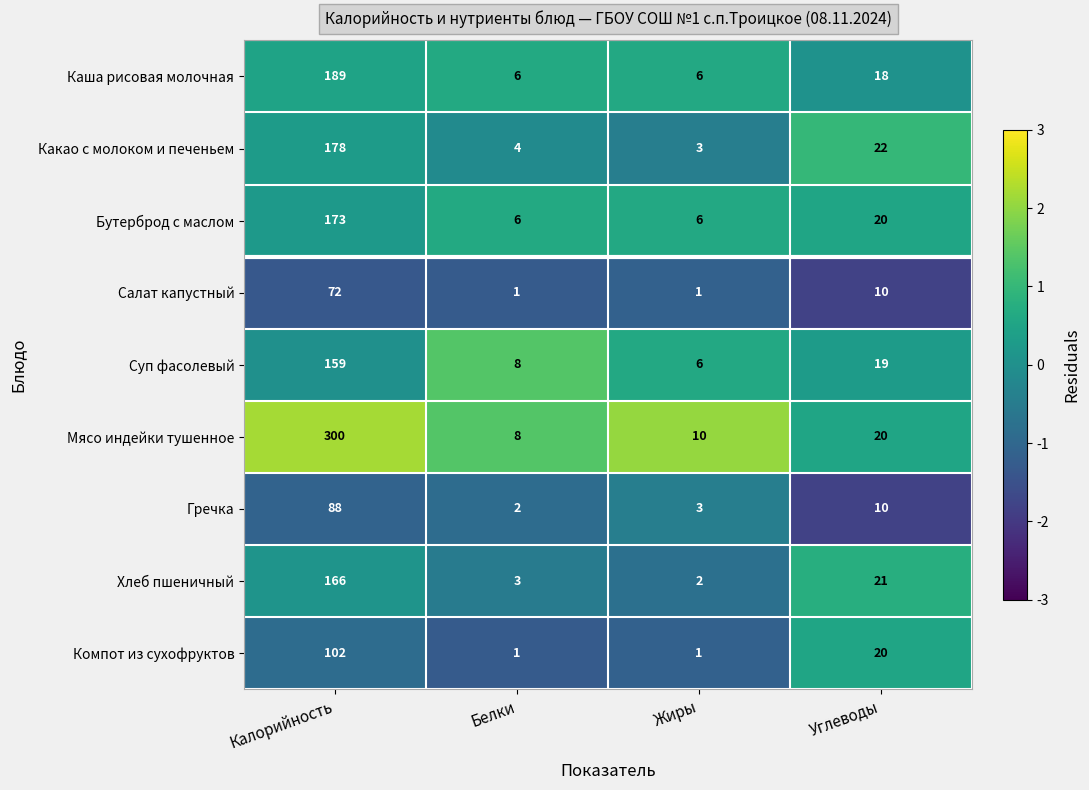

The value of Бутерброд с маслом at Калорийность is 173. True or false?

True